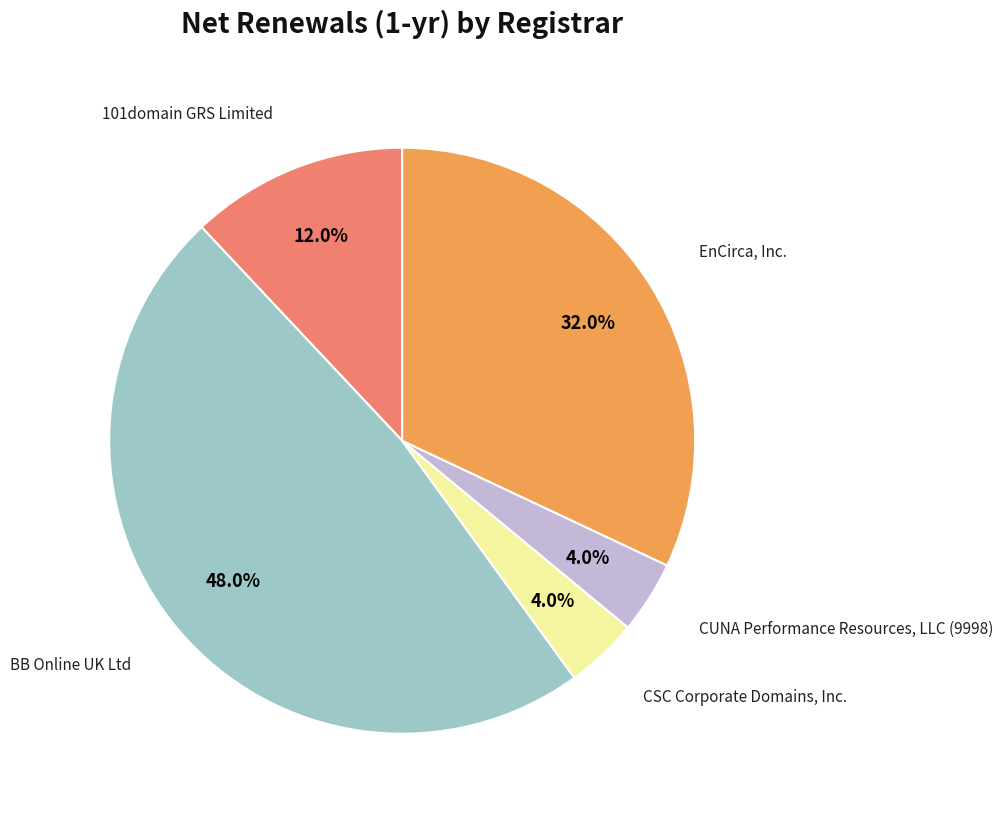

Does any single category account for the majority?

No